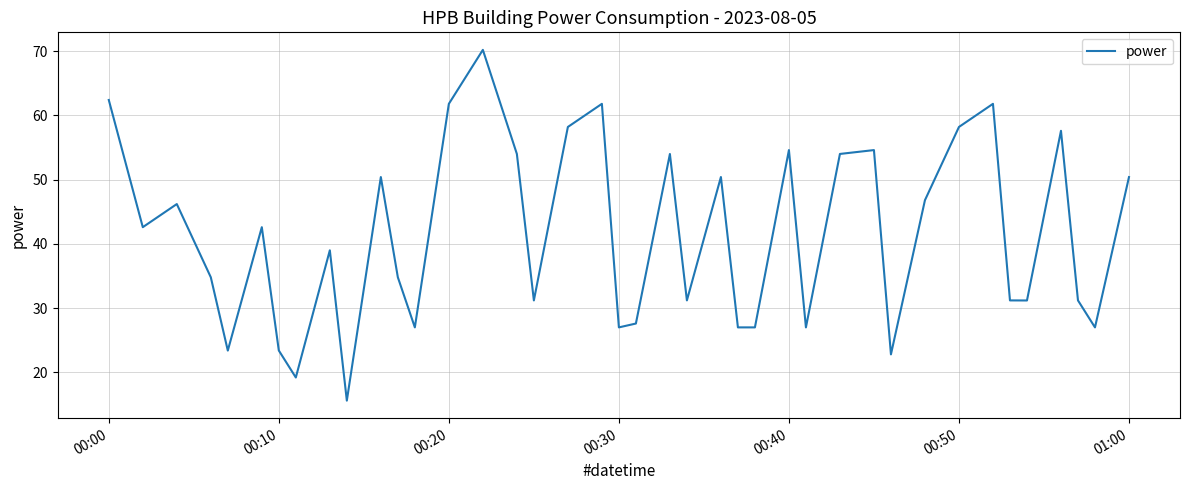

What is the minimum value shown in the chart?

15.6